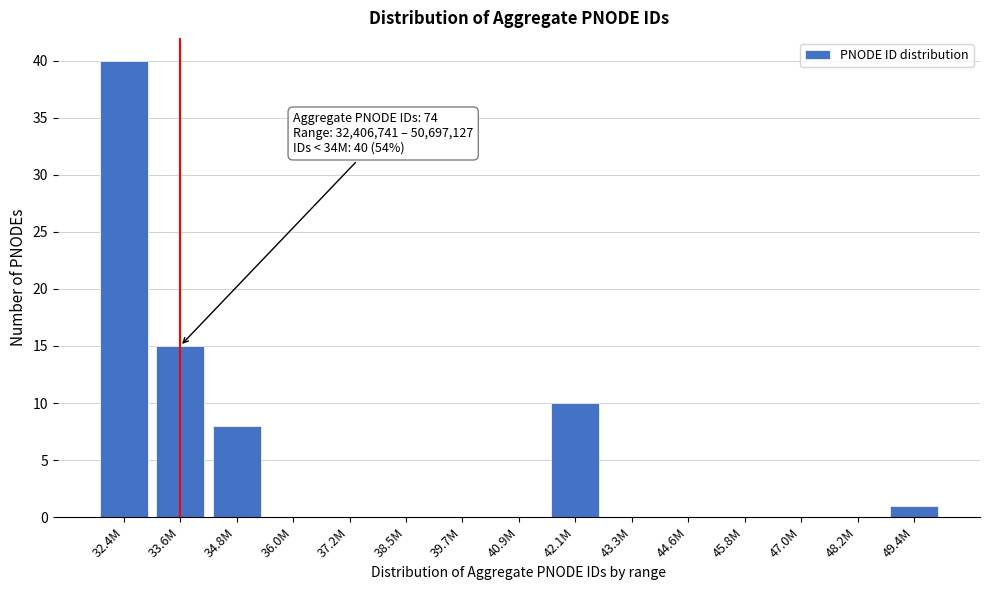

Reading left to right, extract all data points from this chart.

32.4M=40	33.6M=15	34.8M=8	36.0M=0	37.2M=0	38.5M=0	39.7M=0	40.9M=0	42.1M=10	43.3M=0	44.6M=0	45.8M=0	47.0M=0	48.2M=0	49.4M=1